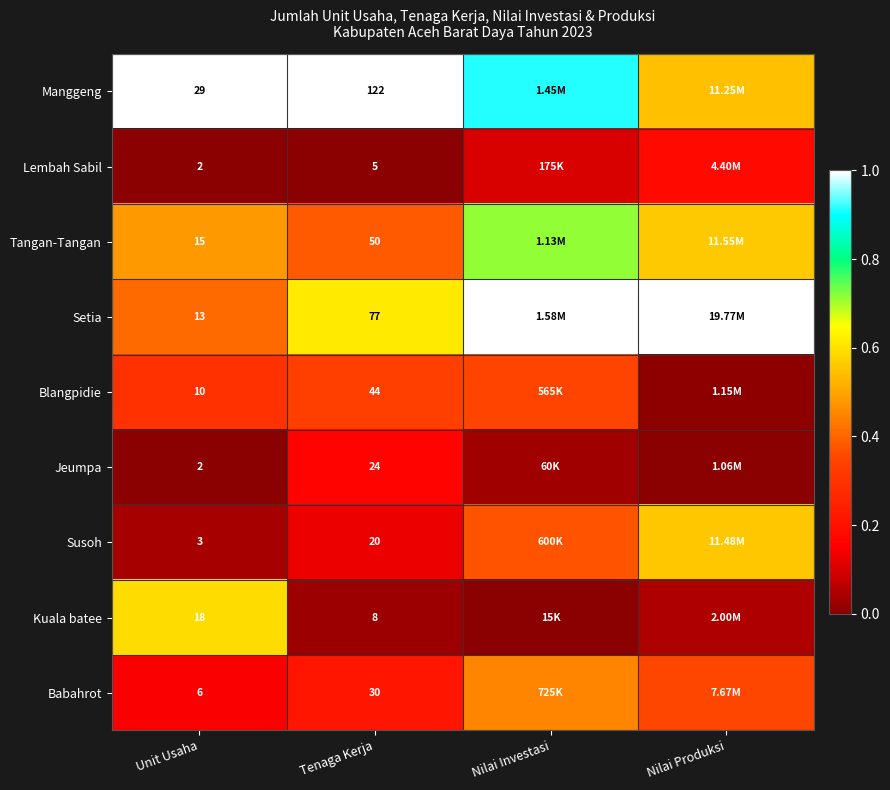

Is the value of Manggeng at Unit Usaha greater than the value of Blangpidie at Unit Usaha?

Yes